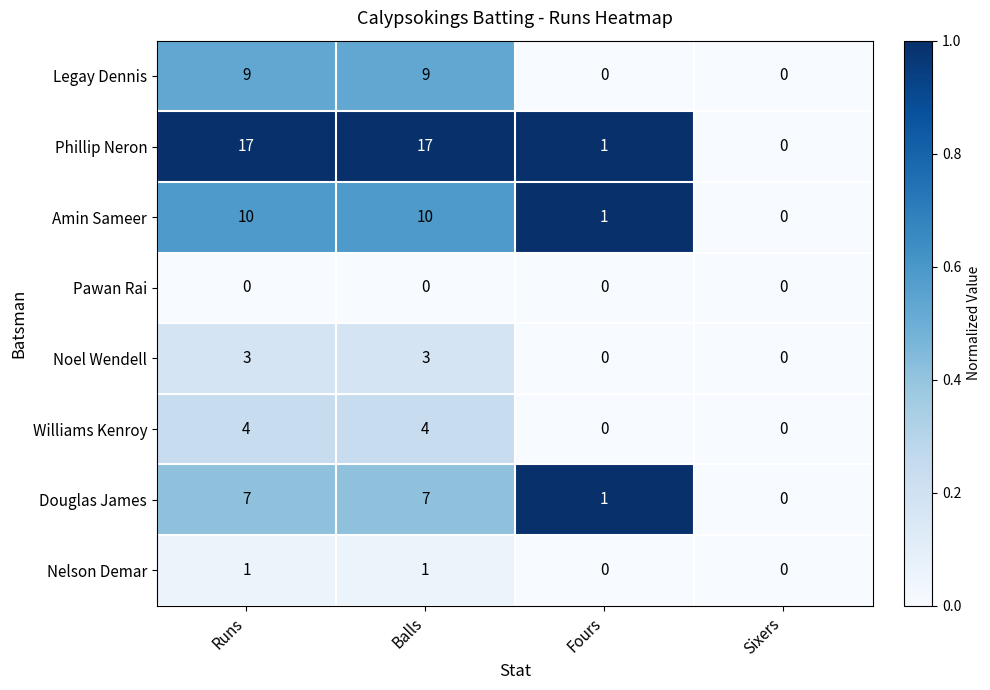

The value of Nelson Demar at Sixers is 0. True or false?

True